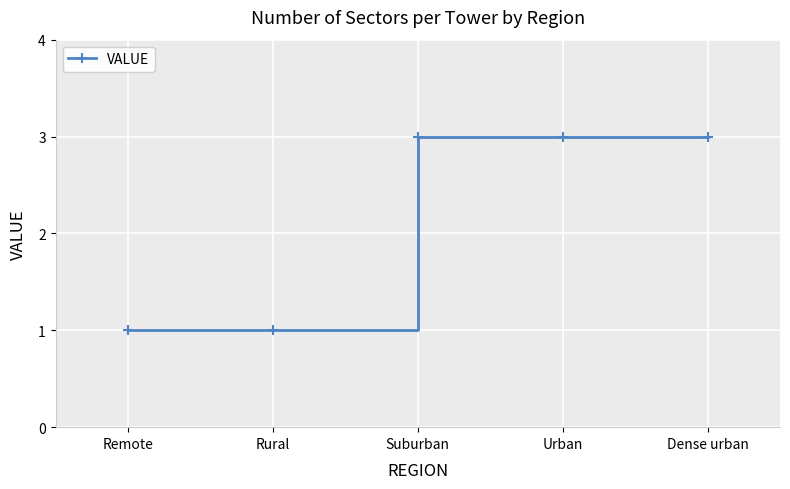

True or false: there are more than 2 points higher than both neighbors.

False